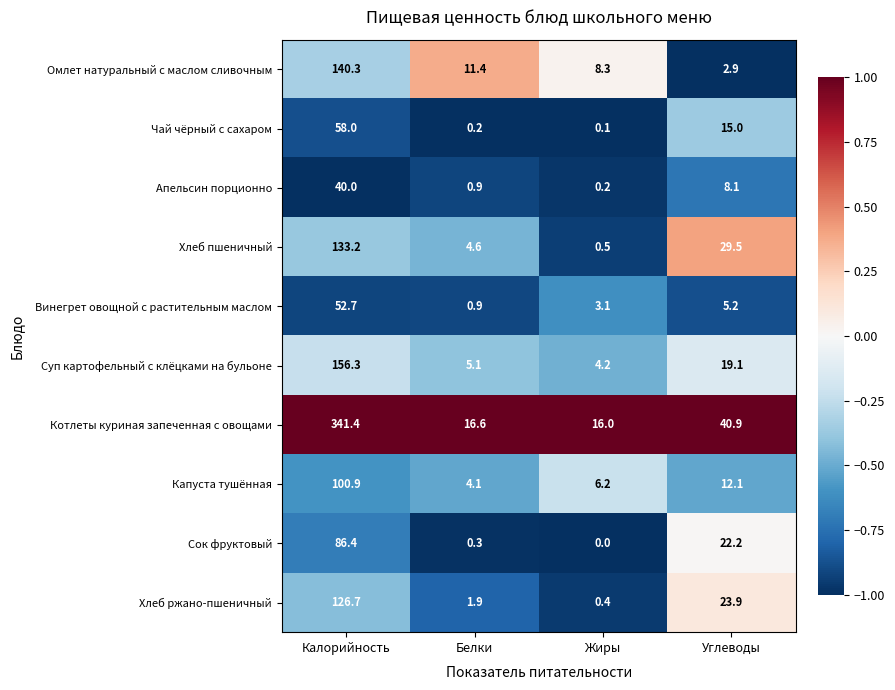

What is the difference between the highest and lowest values at Жиры?

16.0